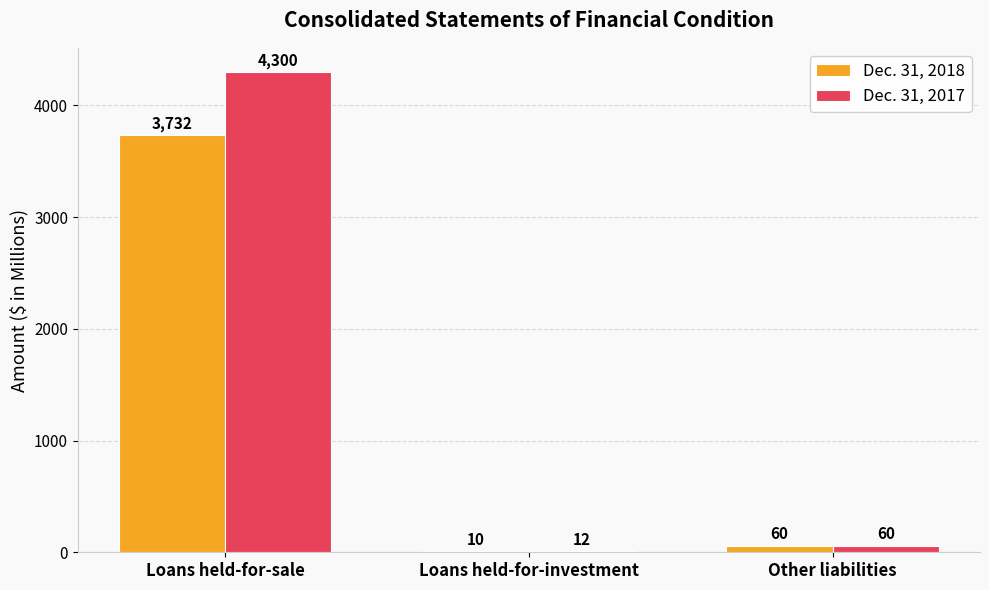

Which series changed the most between Loans held-for-investment and Other liabilities?

Dec. 31, 2018